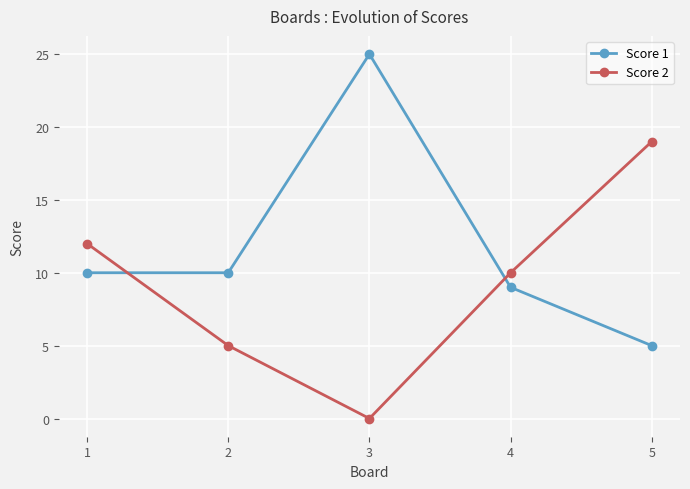

Which series has the largest total across all categories?

Score 1